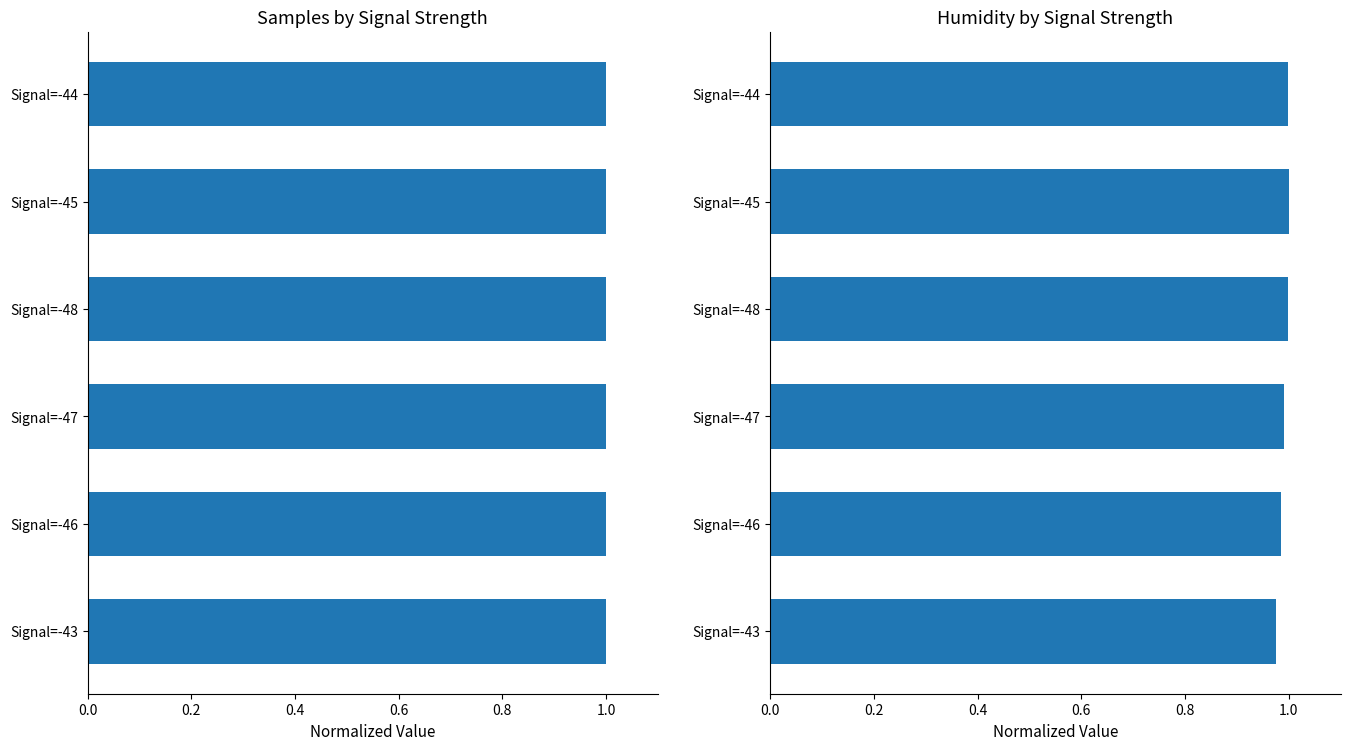

True or false: Samples has a value of 1.3 at 7.

False